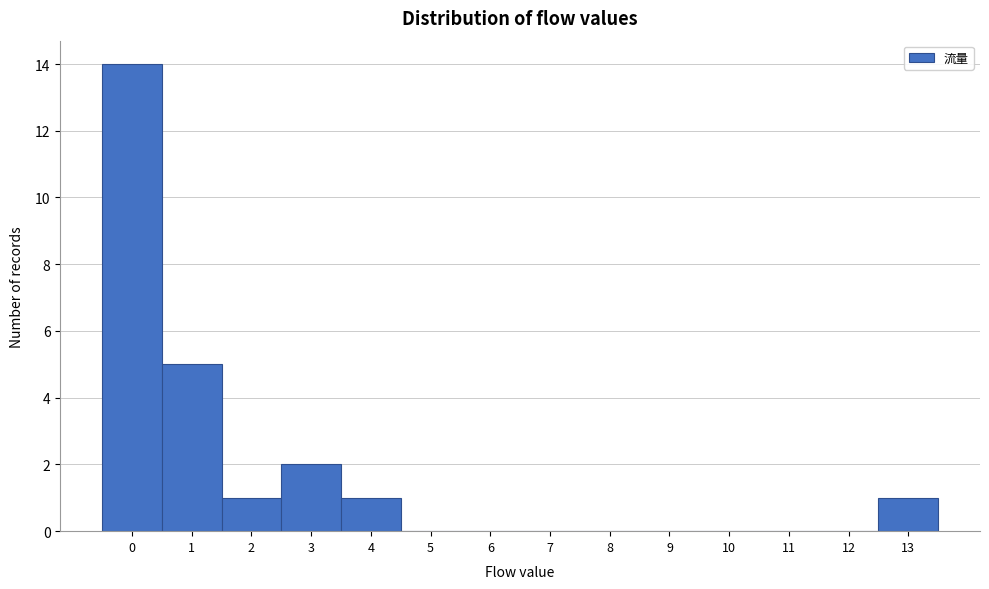

Reading left to right, list every bar in this chart as the range it spans on the x-axis followed by its height. The values are not printed on the chart, so give them approximately, as read against the axis.

-0.5 to 0.5: 14
0.5 to 1.5: 5
1.5 to 2.5: 1
2.5 to 3.5: 2
3.5 to 4.5: 1
4.5 to 5.5: 0
5.5 to 6.5: 0
6.5 to 7.5: 0
7.5 to 8.5: 0
8.5 to 9.5: 0
9.5 to 10.5: 0
10.5 to 11.5: 0
11.5 to 12.5: 0
12.5 to 13.5: 1